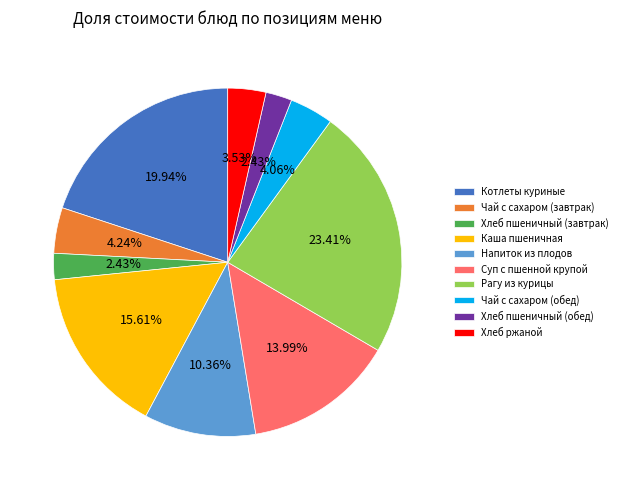

What is the largest slice in the pie chart?

Рагу из курицы